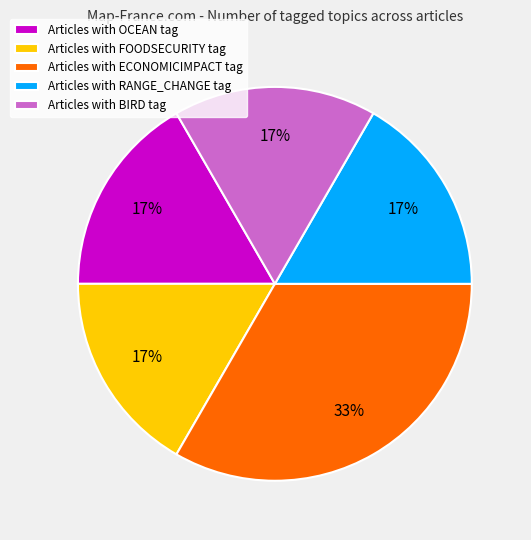

The Articles with RANGE_CHANGE tag slice represents 4% of the pie. True or false?

False